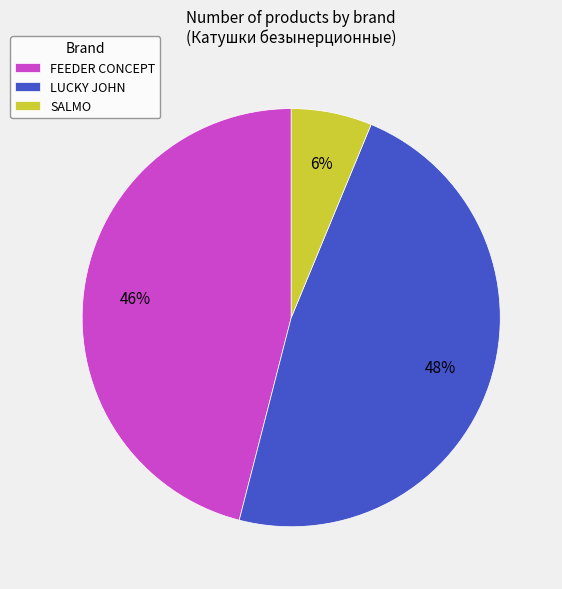

To the nearest percent, what is the difference between the largest and smallest slice percentages?

42%